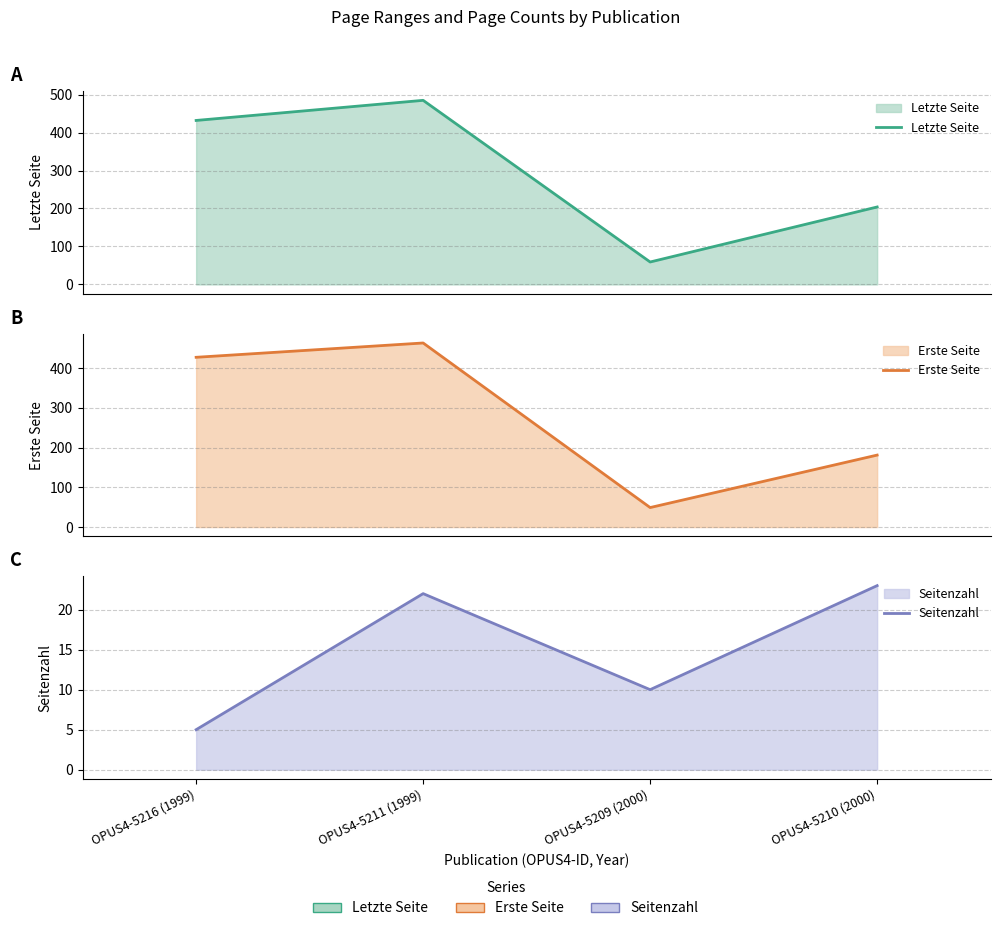

What is the label of the 3rd point from the right?

OPUS4-5211 (1999)